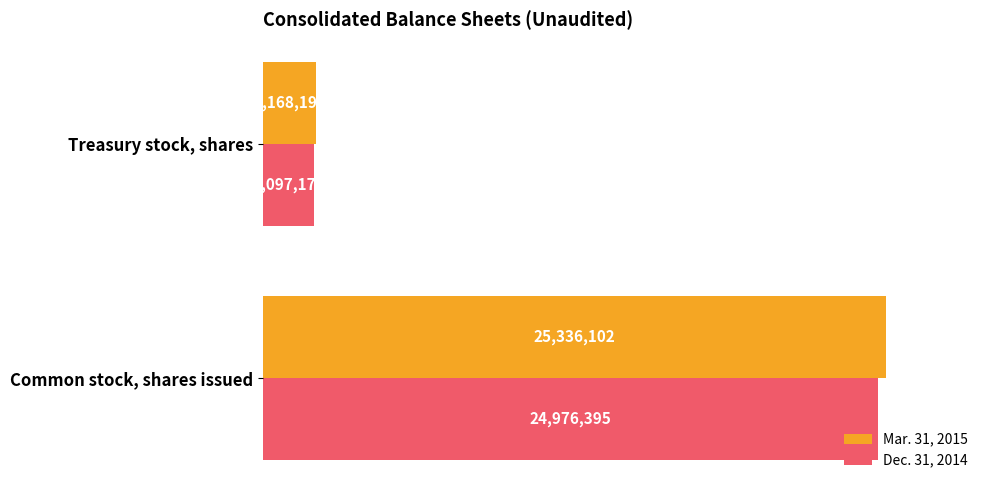

What are all the series names shown in the legend?

Mar. 31, 2015, Dec. 31, 2014